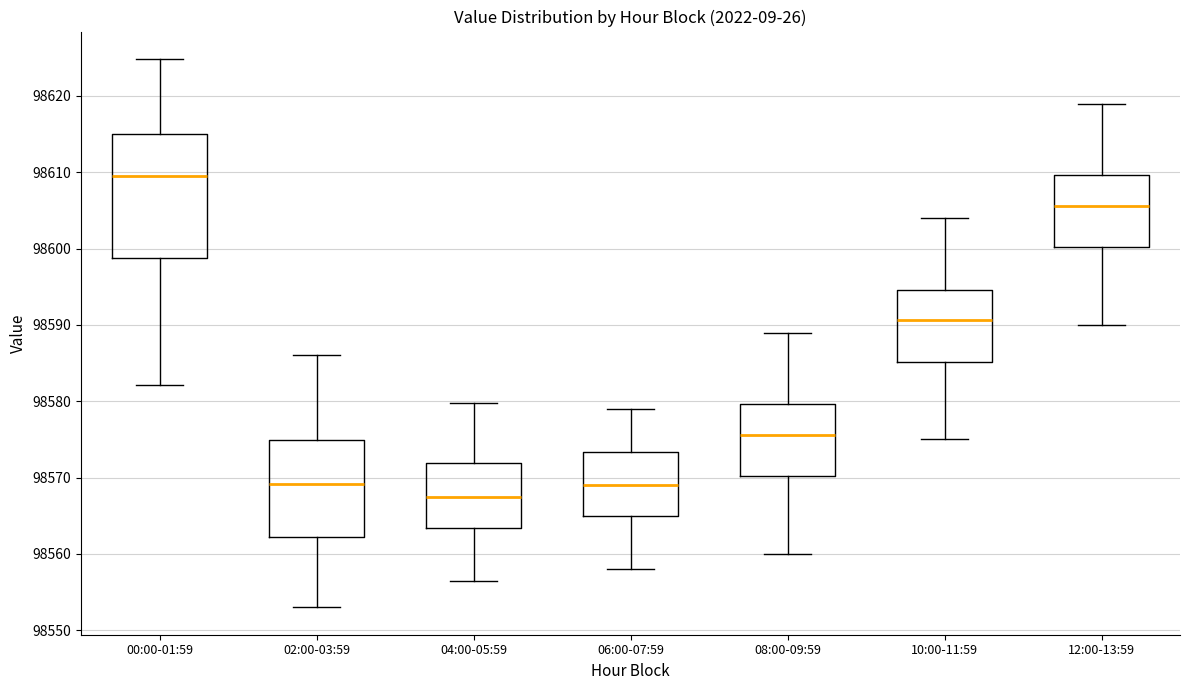

Reading left to right, read every box against the y-axis: the position of its median line, the range the box covers, and the ends of its whiskers. The values are not printed on the chart, so give them approximately, as read against the axis.

00:00-01:59: median 98610, box 98599 to 98615, whiskers 98582 to 98625
02:00-03:59: median 98569, box 98562 to 98575, whiskers 98553 to 98586
04:00-05:59: median 98568, box 98563 to 98572, whiskers 98557 to 98580
06:00-07:59: median 98569, box 98565 to 98573, whiskers 98558 to 98579
08:00-09:59: median 98576, box 98570 to 98580, whiskers 98560 to 98589
10:00-11:59: median 98591, box 98585 to 98595, whiskers 98575 to 98604
12:00-13:59: median 98606, box 98600 to 98610, whiskers 98590 to 98619